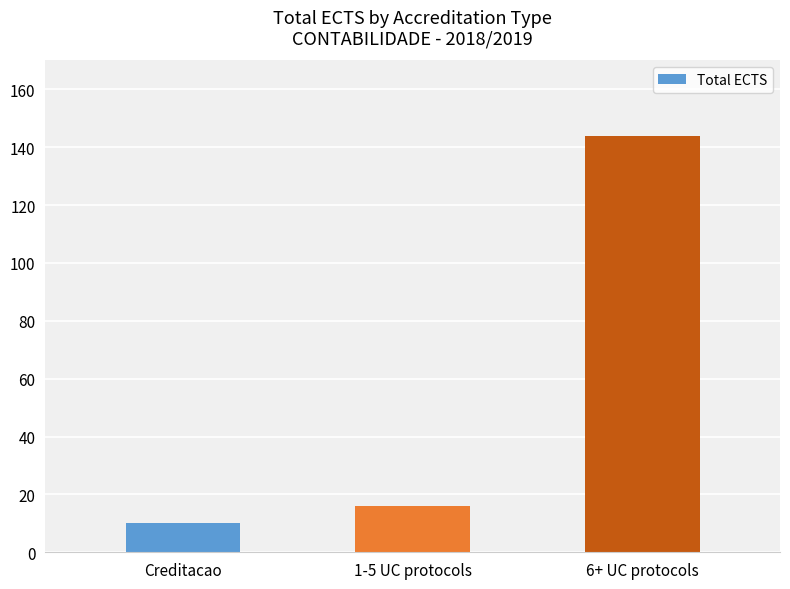

Are the bars grouped side by side (vs. stacked)?

No